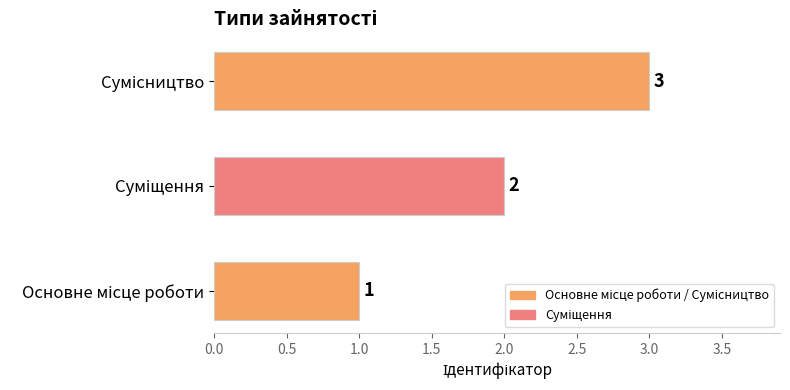

Count the values in the range 1 to 3.

3